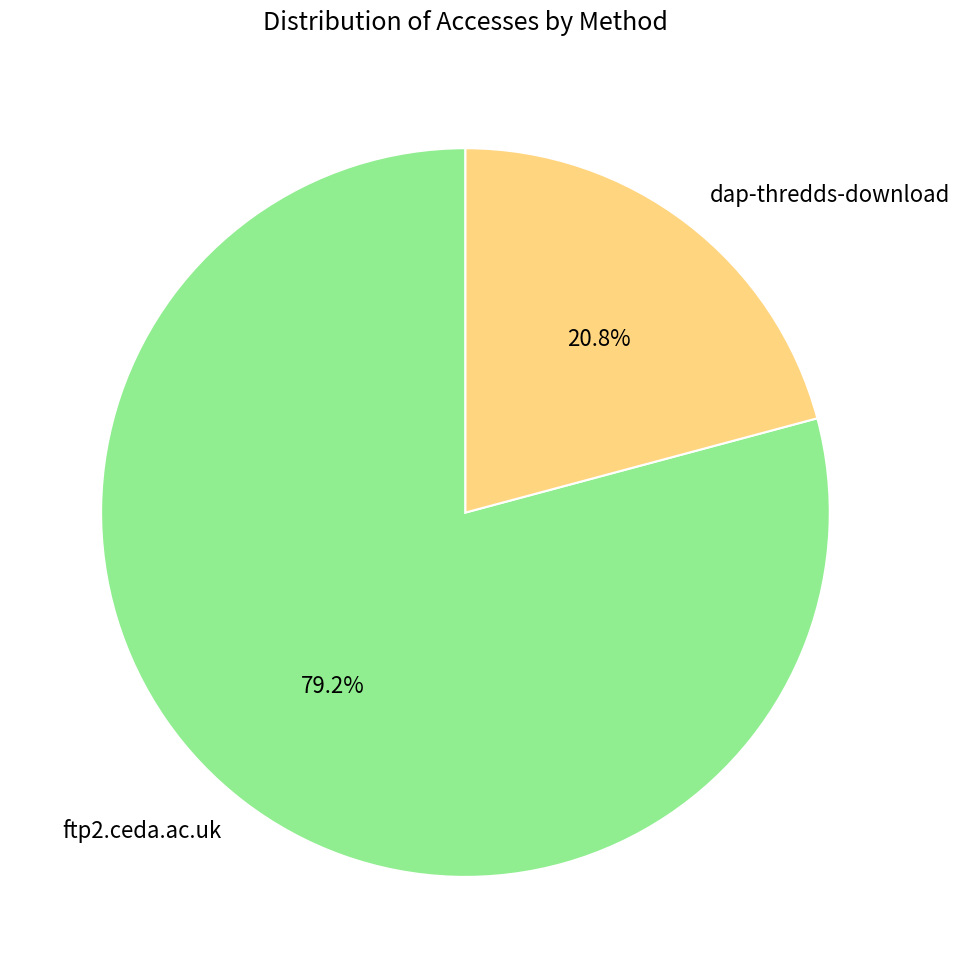

What percentage is the ftp2.ceda.ac.uk slice, to the nearest percent?

79%